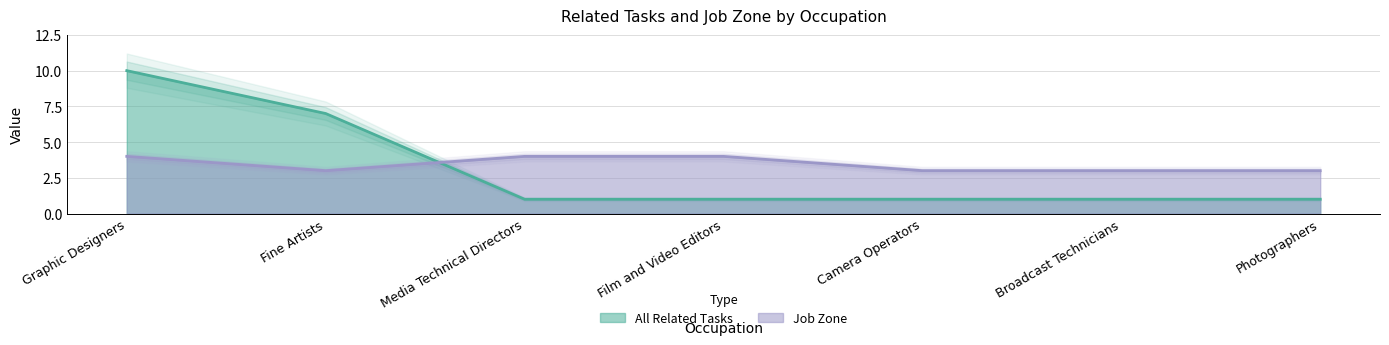

Rank the series by their maximum value, from lowest to highest.

Job Zone, All Related Tasks